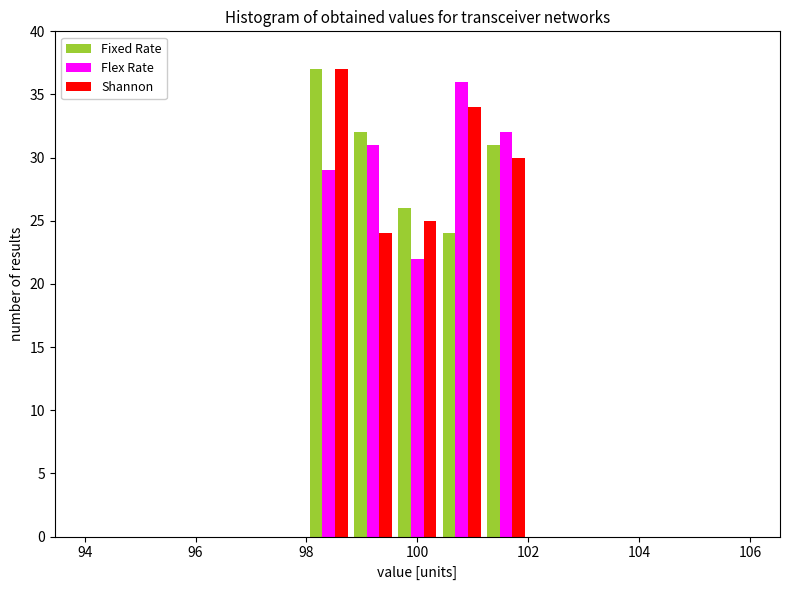

Reading left to right, transcribe this chart: for each range on the x-axis, give the height of each series' bar. The values are not printed on the chart, so give them approximately, as read against the axis.

94.0 to 94.8: Fixed Rate=0	Flex Rate=0	Shannon=0
94.8 to 95.6: Fixed Rate=0	Flex Rate=0	Shannon=0
95.6 to 96.4: Fixed Rate=0	Flex Rate=0	Shannon=0
96.4 to 97.2: Fixed Rate=0	Flex Rate=0	Shannon=0
97.2 to 98.0: Fixed Rate=0	Flex Rate=0	Shannon=0
98.0 to 98.8: Fixed Rate=37	Flex Rate=29	Shannon=37
98.8 to 99.6: Fixed Rate=32	Flex Rate=31	Shannon=24
99.6 to 100.4: Fixed Rate=26	Flex Rate=22	Shannon=25
100.4 to 101.2: Fixed Rate=24	Flex Rate=36	Shannon=34
101.2 to 102.0: Fixed Rate=31	Flex Rate=32	Shannon=30
102.0 to 102.8: Fixed Rate=0	Flex Rate=0	Shannon=0
102.8 to 103.6: Fixed Rate=0	Flex Rate=0	Shannon=0
103.6 to 104.4: Fixed Rate=0	Flex Rate=0	Shannon=0
104.4 to 105.2: Fixed Rate=0	Flex Rate=0	Shannon=0
105.2 to 106.0: Fixed Rate=0	Flex Rate=0	Shannon=0